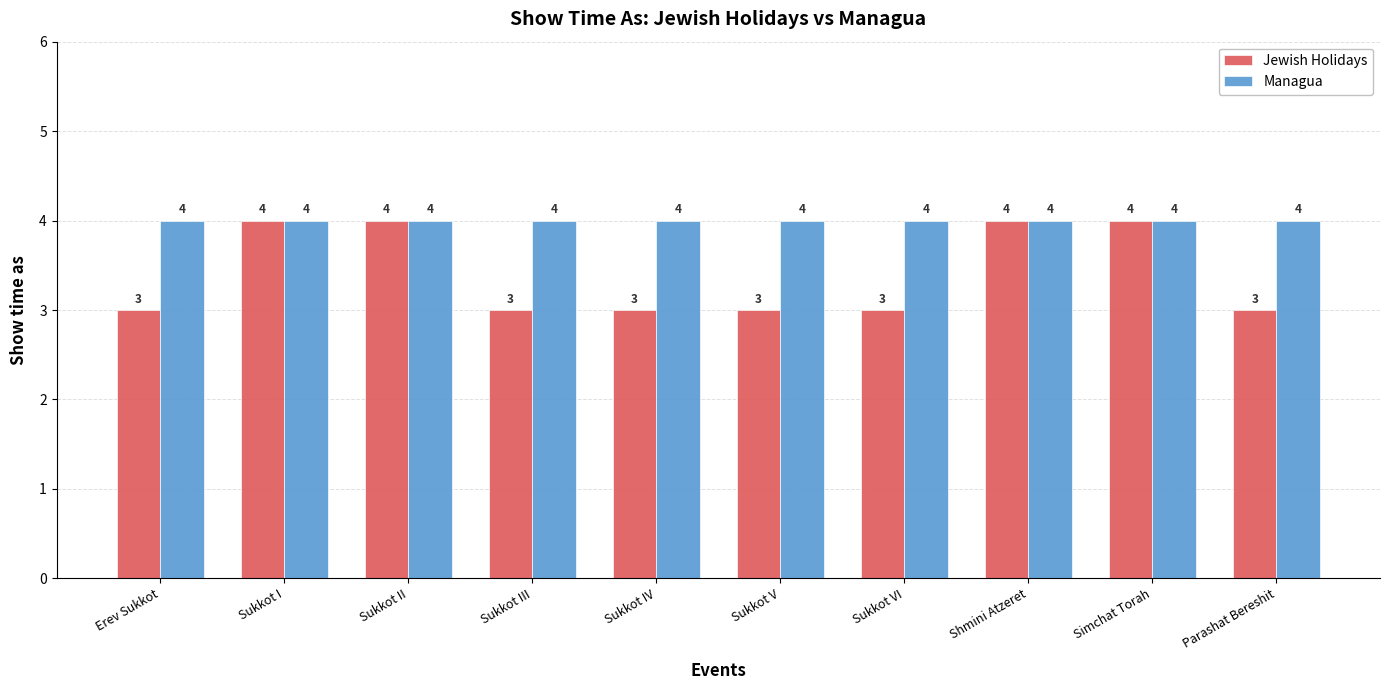

What is the value of the Managua bar at the 8th from the left?

4